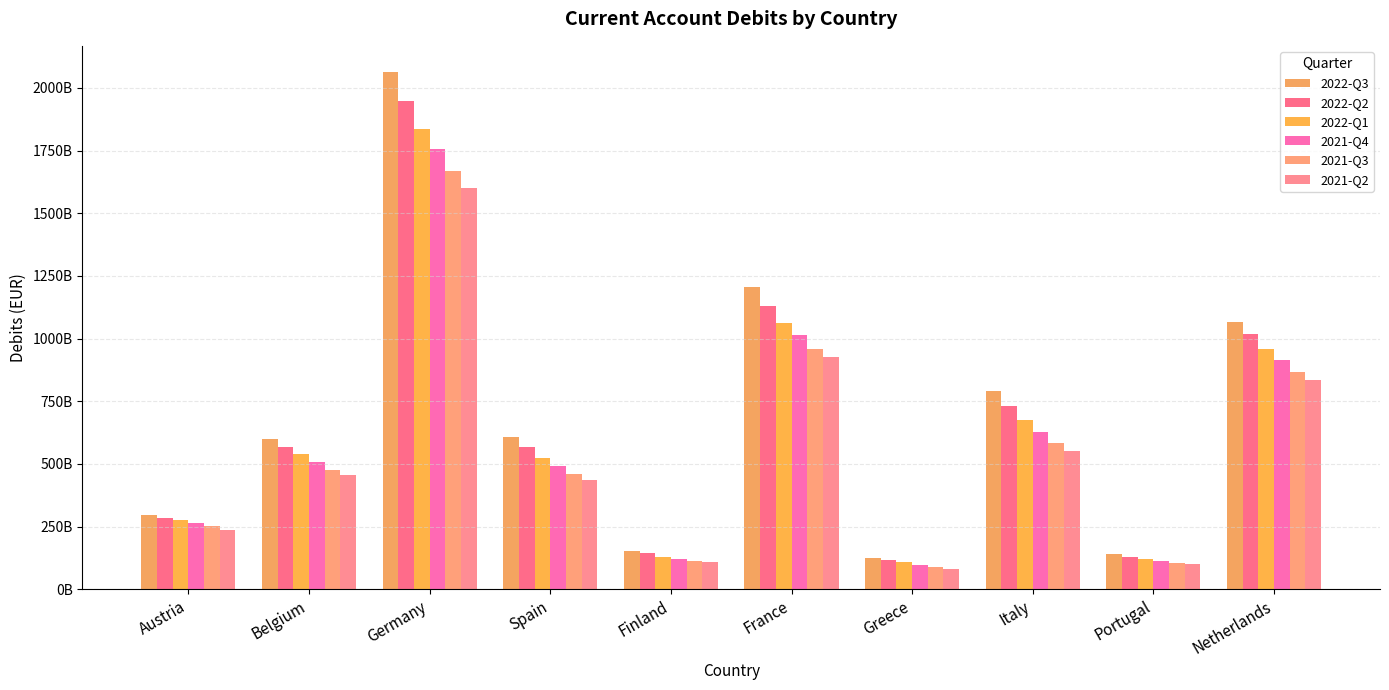

What is the label of the 4th bar from the left?

Spain